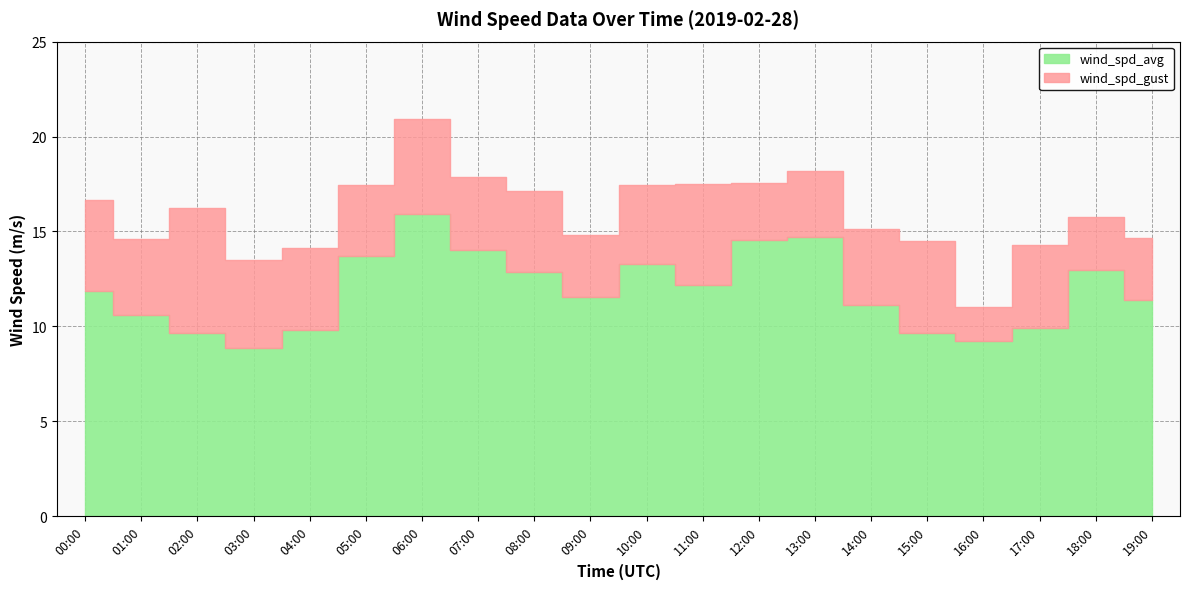

The value of wind_spd_avg at 17:00 is 13.9. True or false?

False